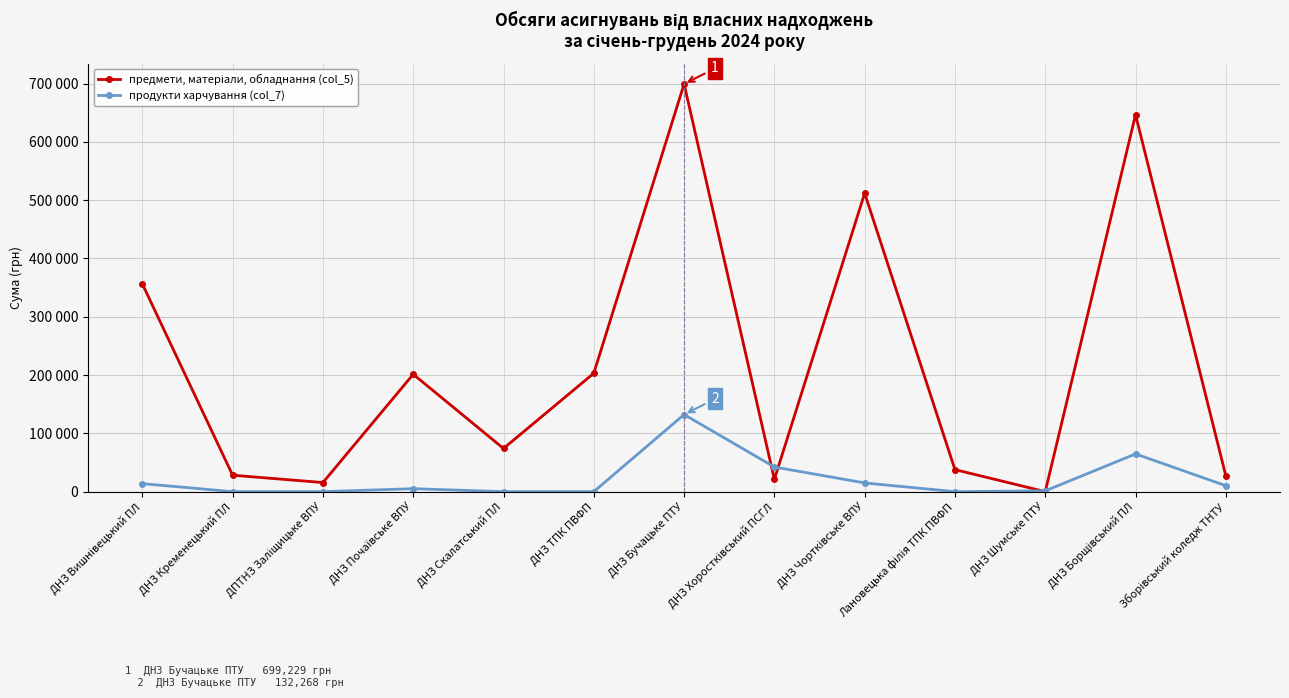

List the labels in order of продукти харчування (col_7) value, smallest first.

ДНЗ Кременецький ПЛ, ДПТНЗ Заліщицьке ВПУ, ДНЗ Скалатський ПЛ, ДНЗ ТПК ПВФП, Лановецька філія ТПК ПВФП, ДНЗ Шумське ПТУ, ДНЗ Почаївське ВПУ, Зборівський коледж ТНТУ, ДНЗ Вишнівецький ПЛ, ДНЗ Чортківське ВПУ, ДНЗ Хоростківський ПСГЛ, ДНЗ Борщівський ПЛ, ДНЗ Бучацьке ПТУ